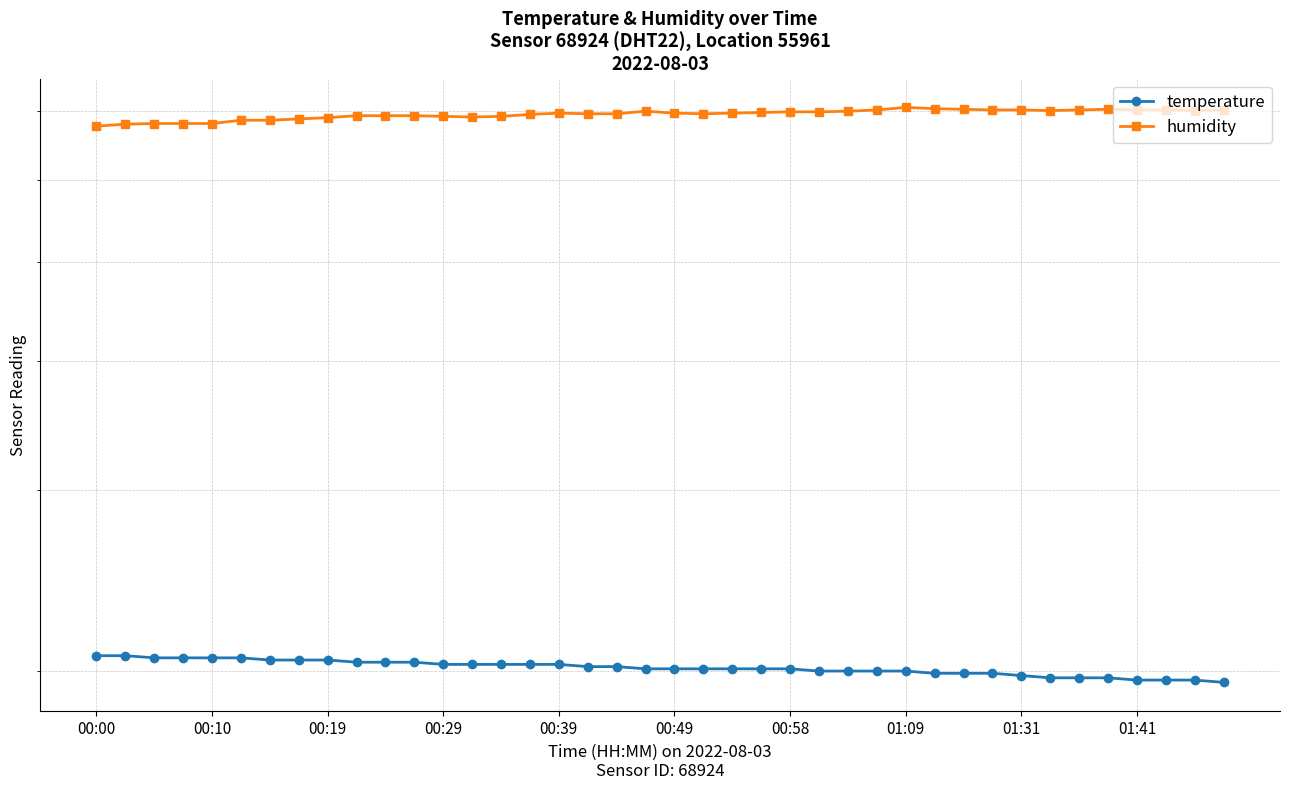

How many values in the temperature series are below 20?

11